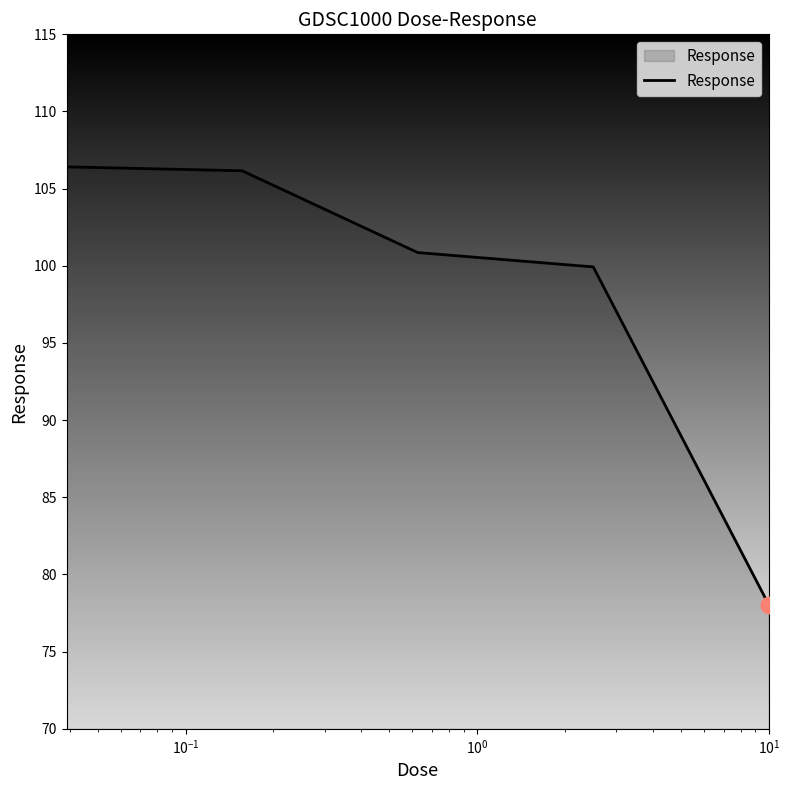

What is the average value?

98.3